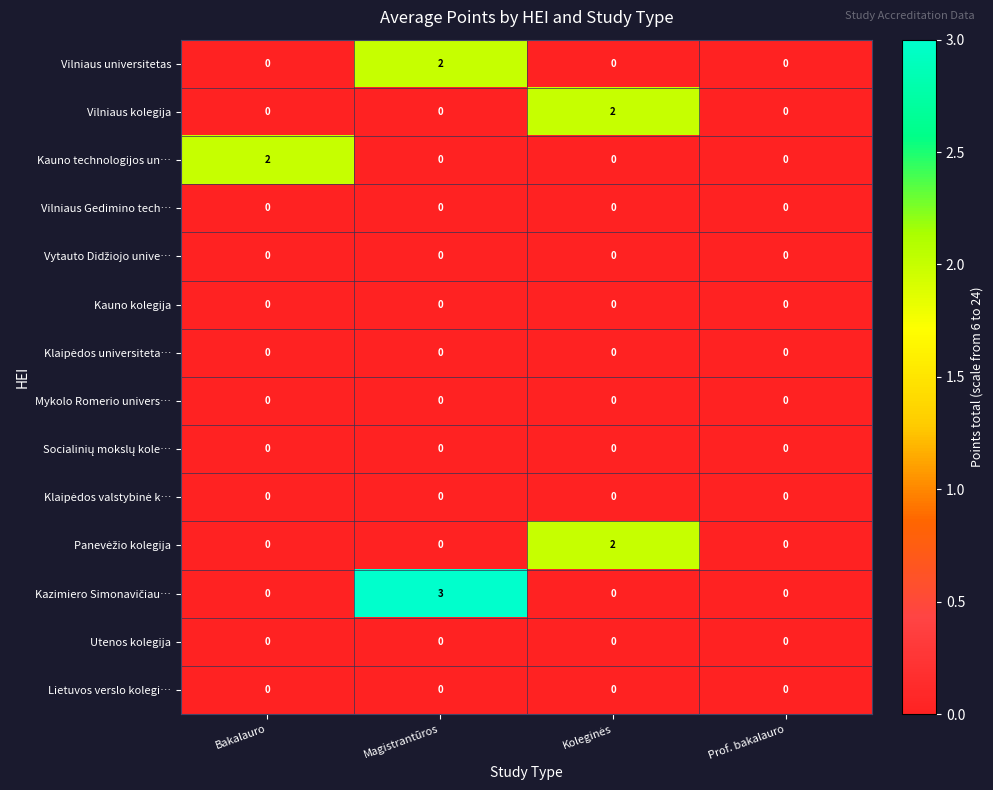

Which category has the highest value across all series?

Magistrantūros